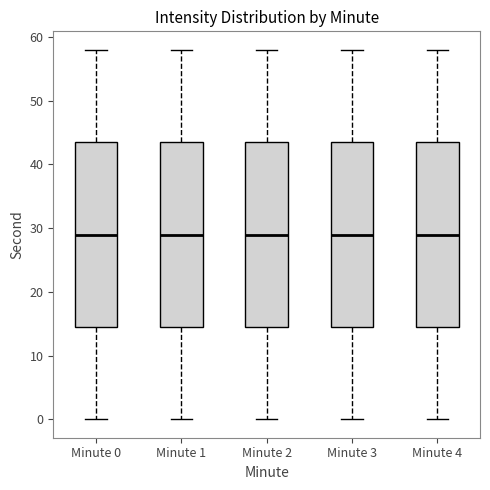

Where is the upper edge of the box for Minute 1 on the y-axis? The values are not printed on the chart, so give them approximately, as read against the axis.

44